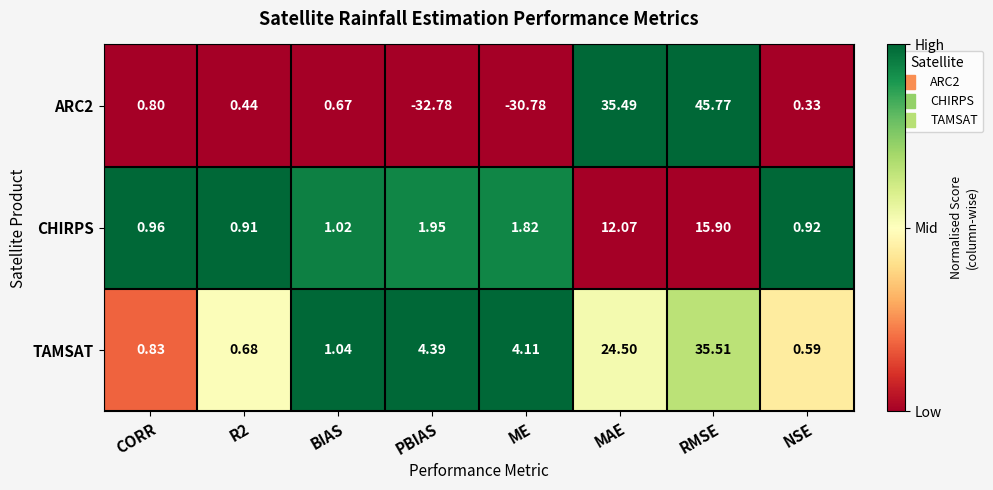

Which series has the largest total across all categories?

TAMSAT